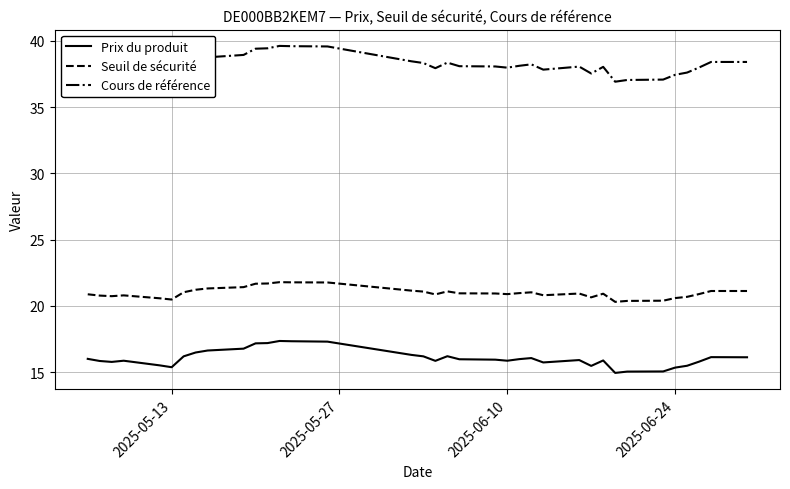

What is the difference between the maximum and minimum values in the Cours de référence series?

2.7